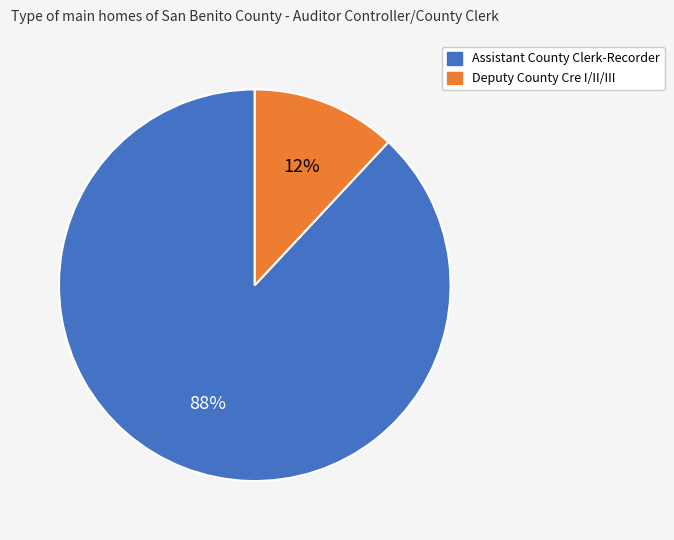

What is the smallest slice in the pie chart?

Deputy County Cre I/II/III